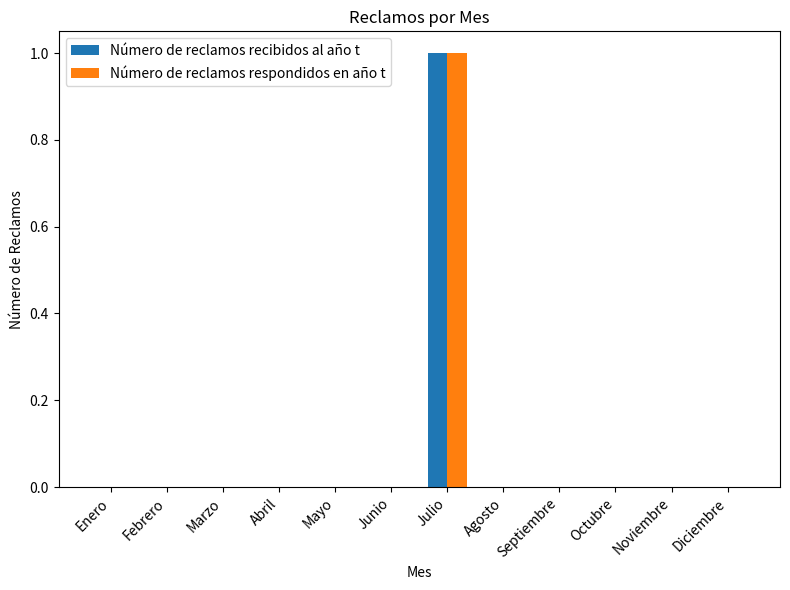

What is the maximum value shown in the chart?

1